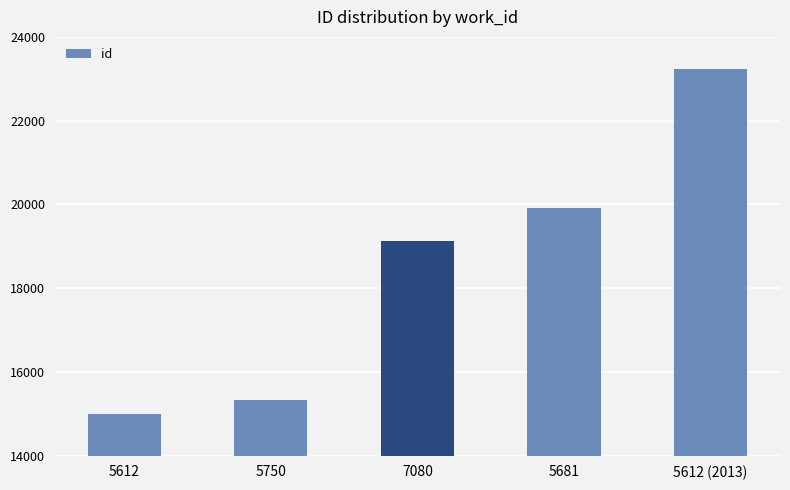

What is the sum of the values at 5681 and 5750?

35245